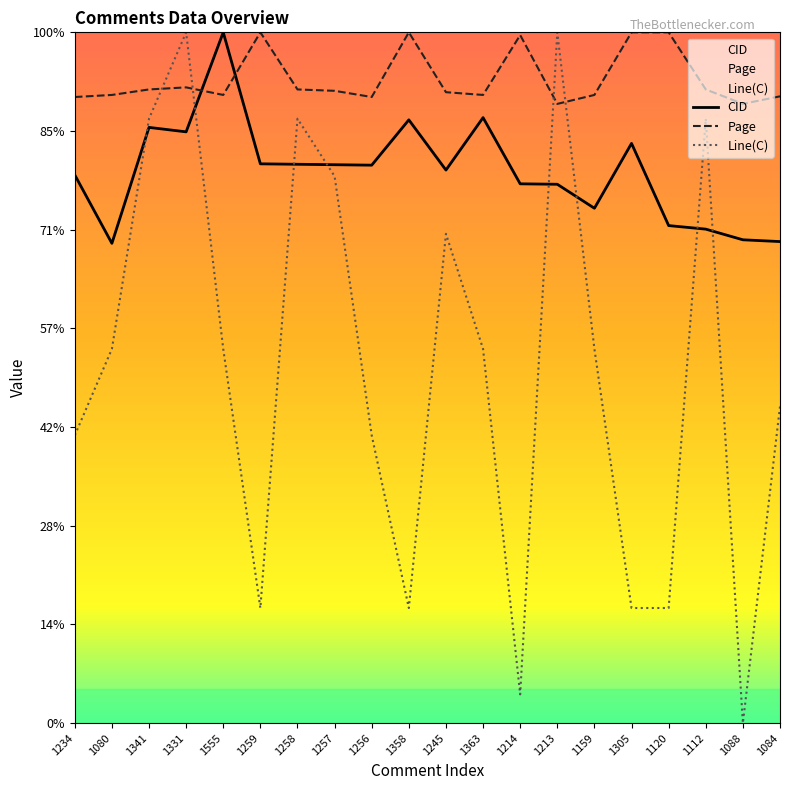

Which series changed the most between 1214 and 1112?

Line(C)